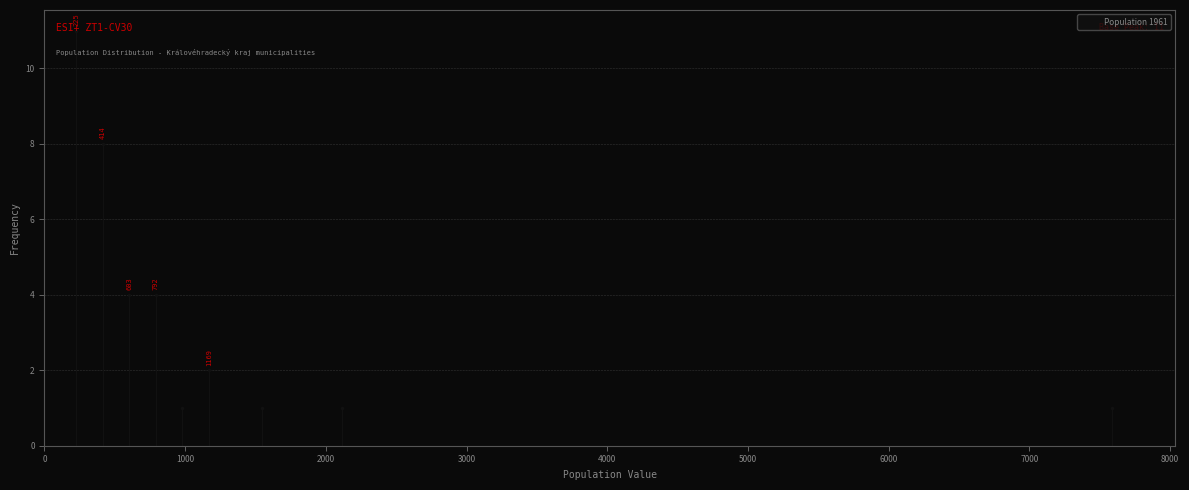

Around what value on the x-axis is the tallest bar? Give the approximate position of its centre, as read against the axis.

200